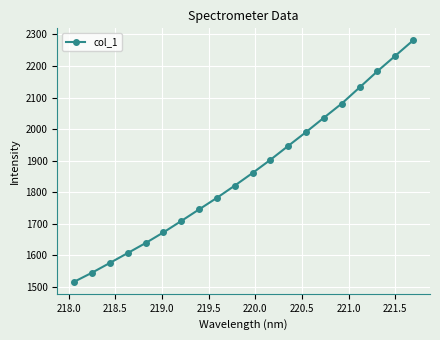

What is the smallest value displayed?

1515.8